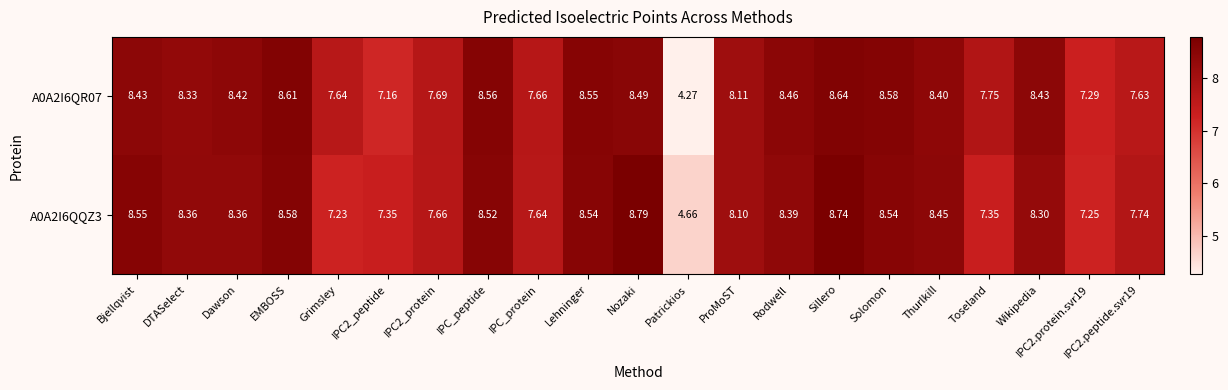

At which label does A0A2I6QR07 reach its peak?

Sillero